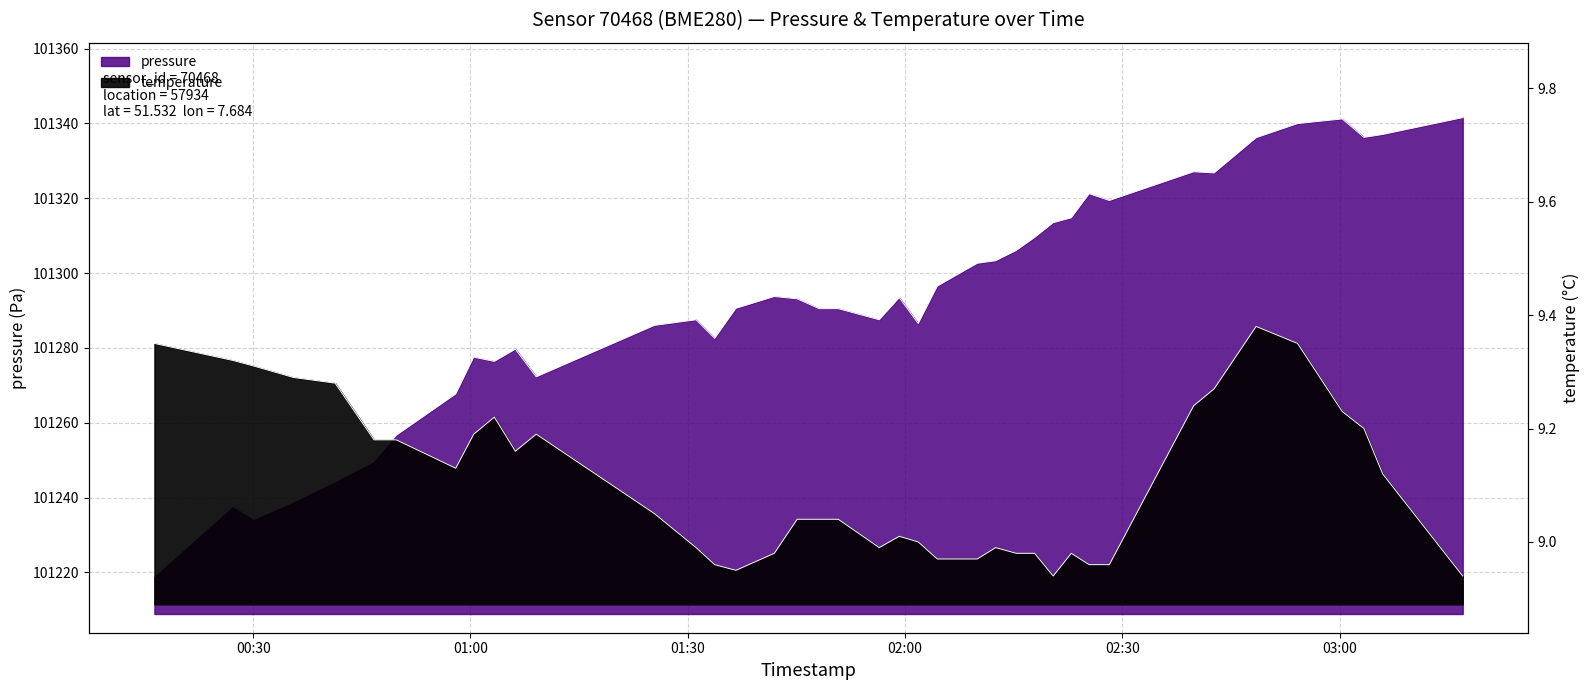

Which has a higher value, 2022-10-03T02:09:58 or 2022-10-03T02:39:50?

2022-10-03T02:39:50